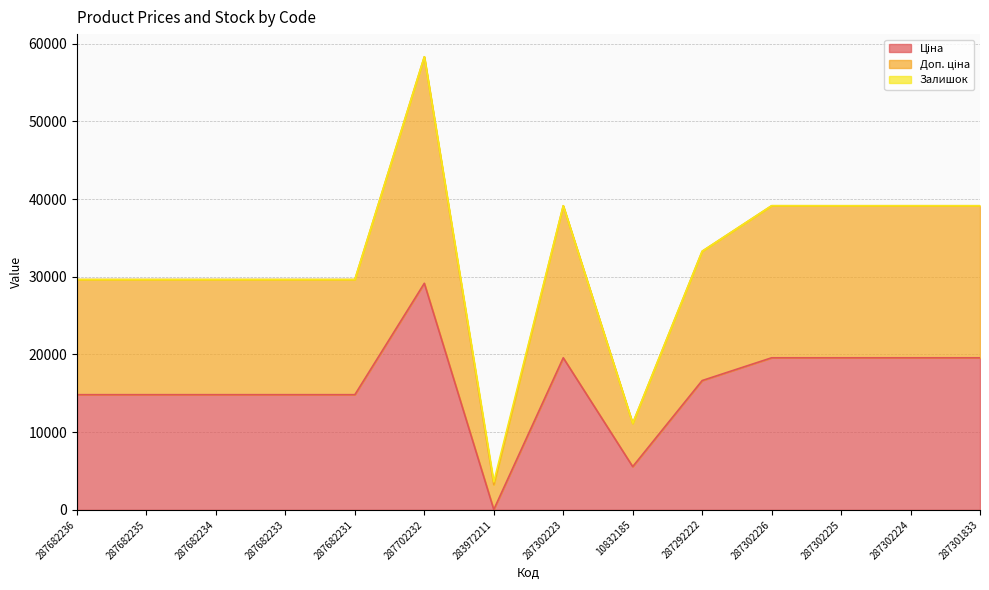

What is the difference between the Доп. ціна values at 287301833 and 283972211?

35532.7